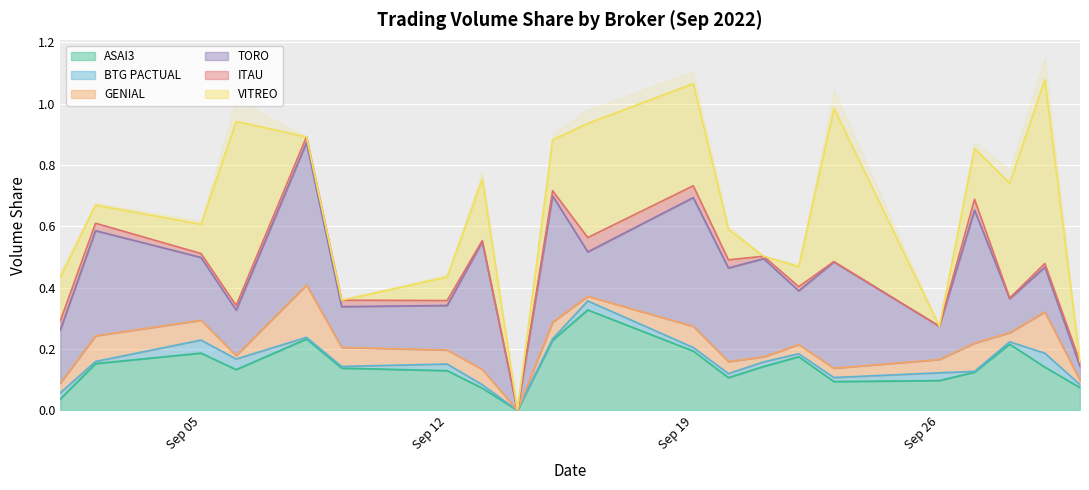

True or false: ASAI3 and BTG PACTUAL cross at least once.

False